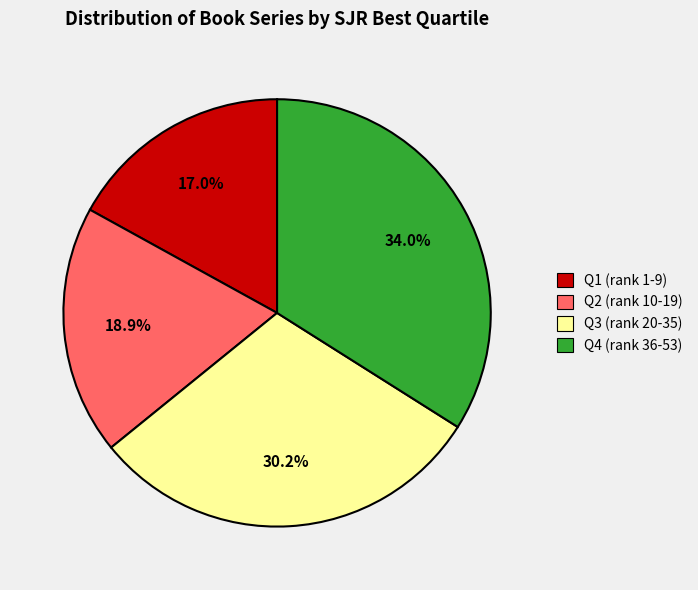

Does Q4 represent more than half of the total?

No